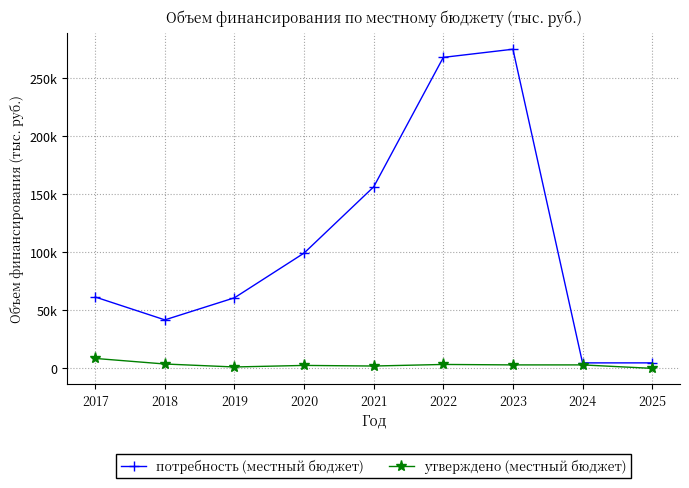

Which label corresponds to the smallest value in the chart?

2025